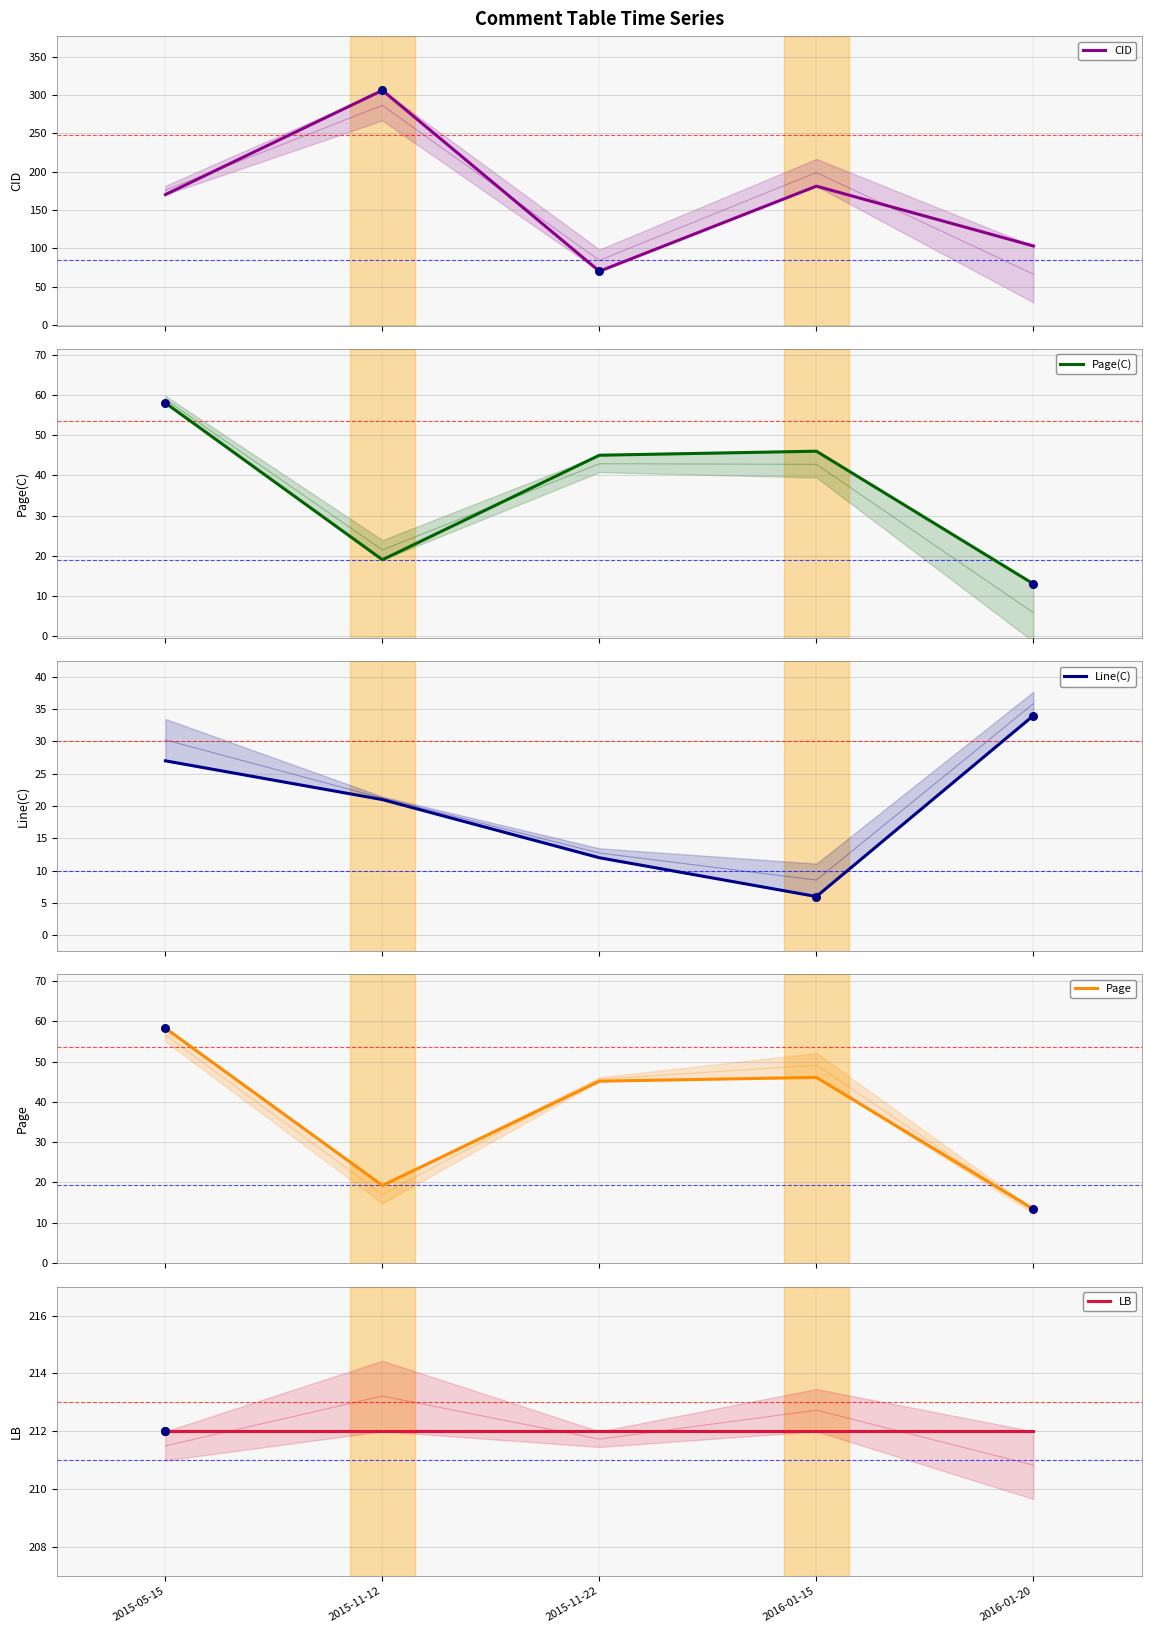

Which series has the largest Y range (max minus min)?

CID